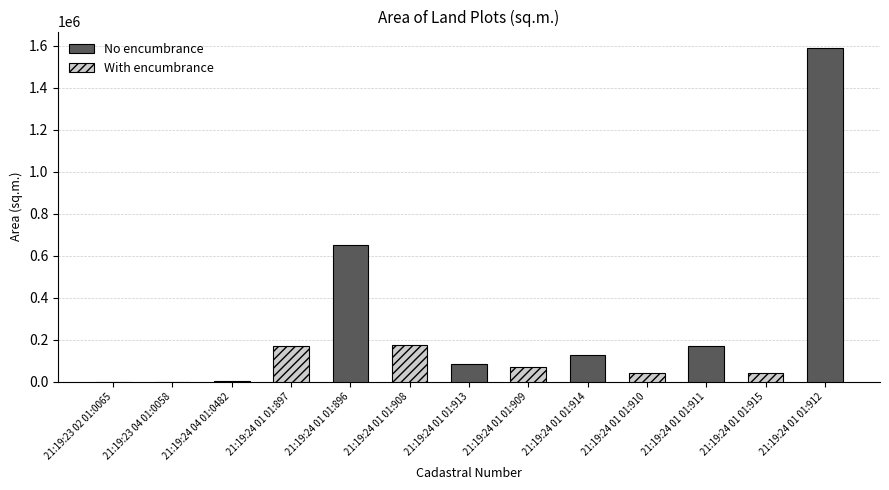

At which category does the chart reach its peak across all series?

21:19:24 01 01:912